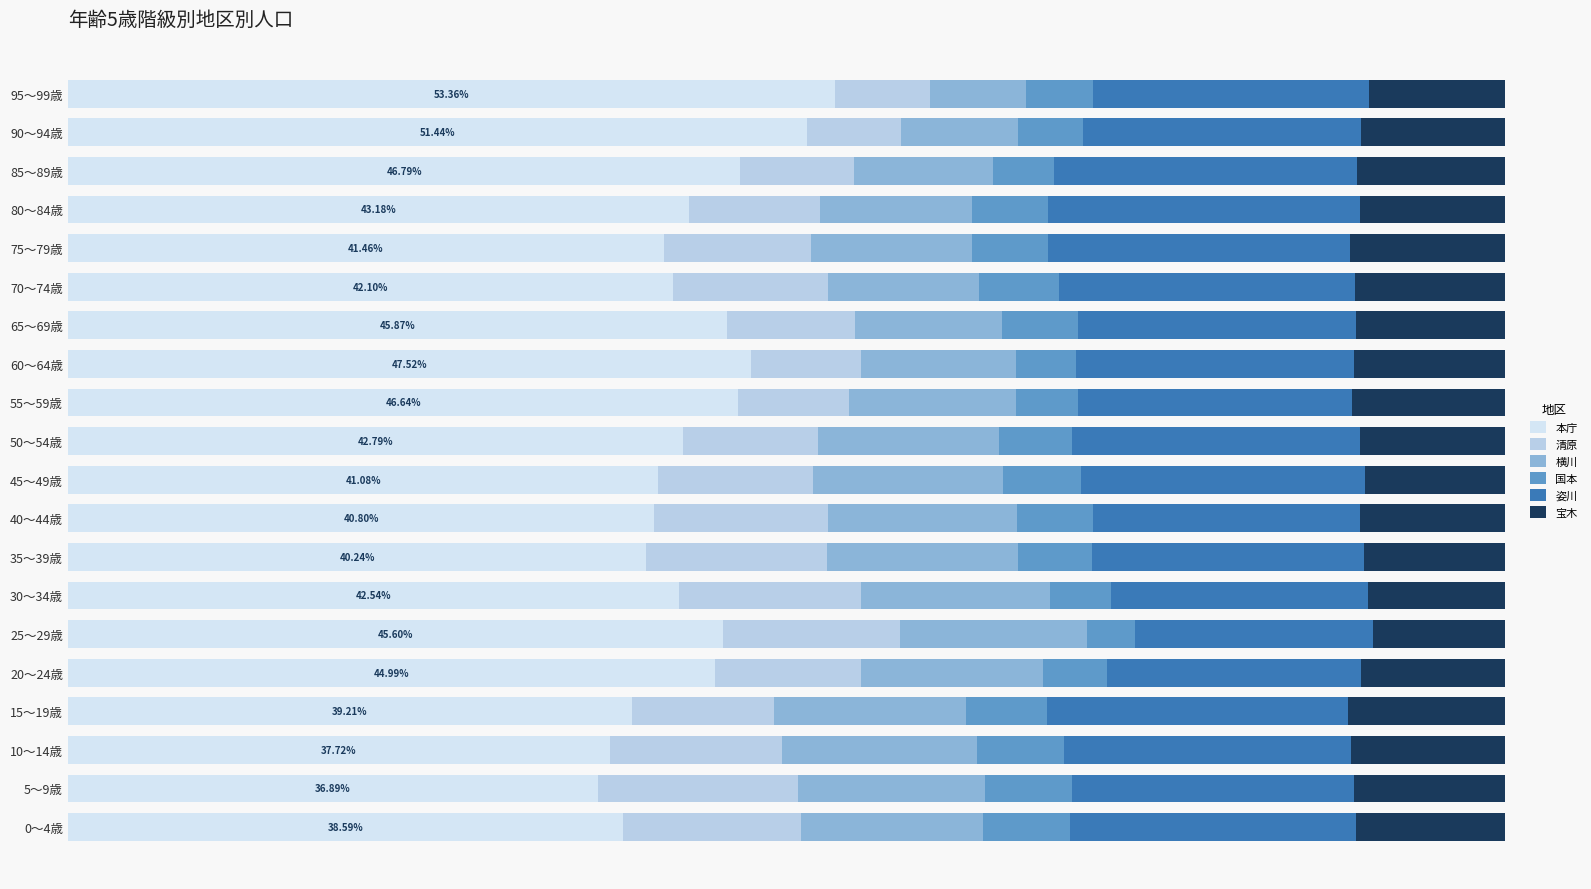

How many bars are there in each group?

6